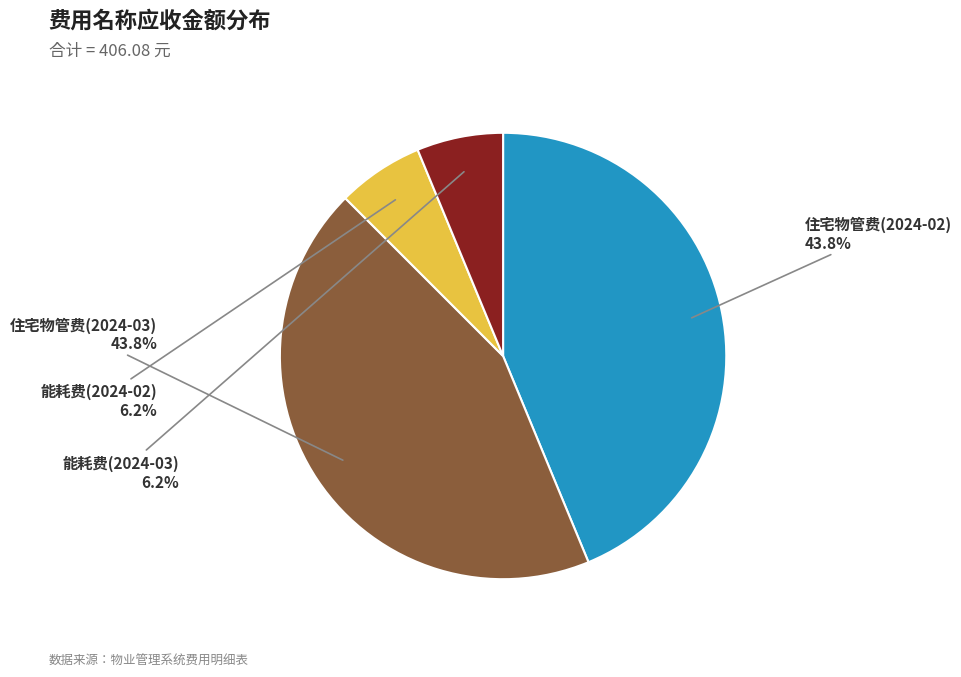

To the nearest percent, what portion does 住宅物管费(2024-03) represent?

44%